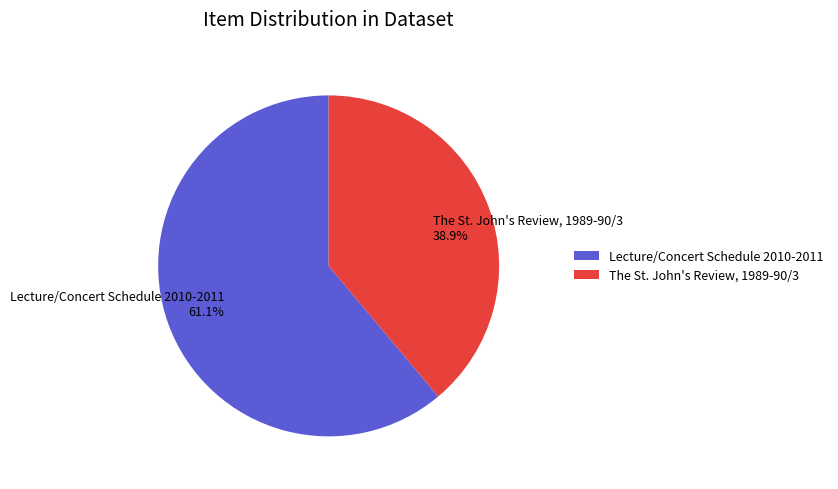

To the nearest percent, what percentage of the pie is Lecture/Concert Schedule 2010-2011?

61%